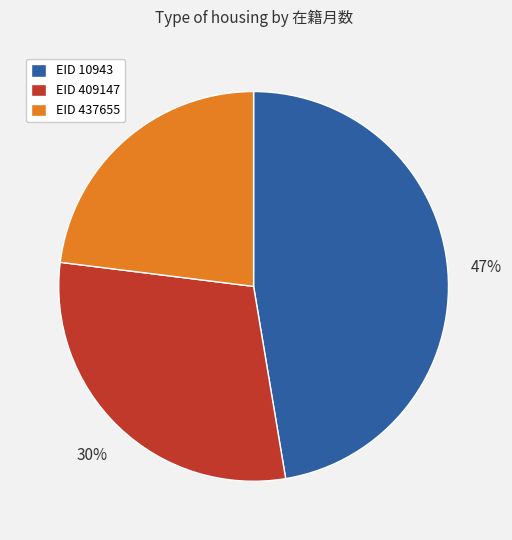

Which slice is the largest?

EID 10943